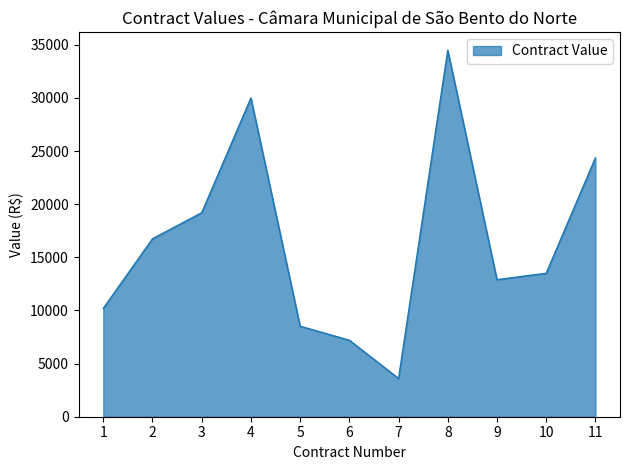

What is the change in value from 4 to 8?

+4500